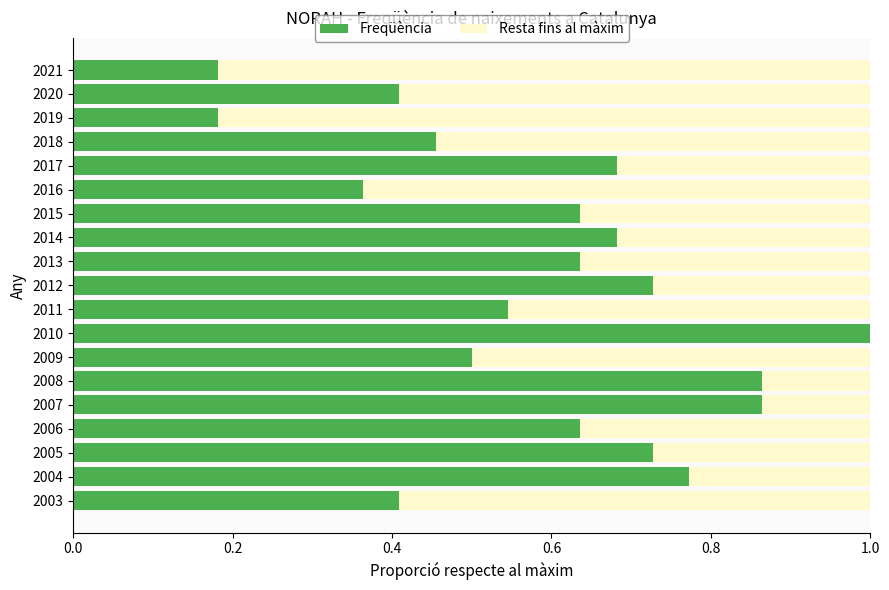

Which category has the highest value in the Freqüència series?

2010